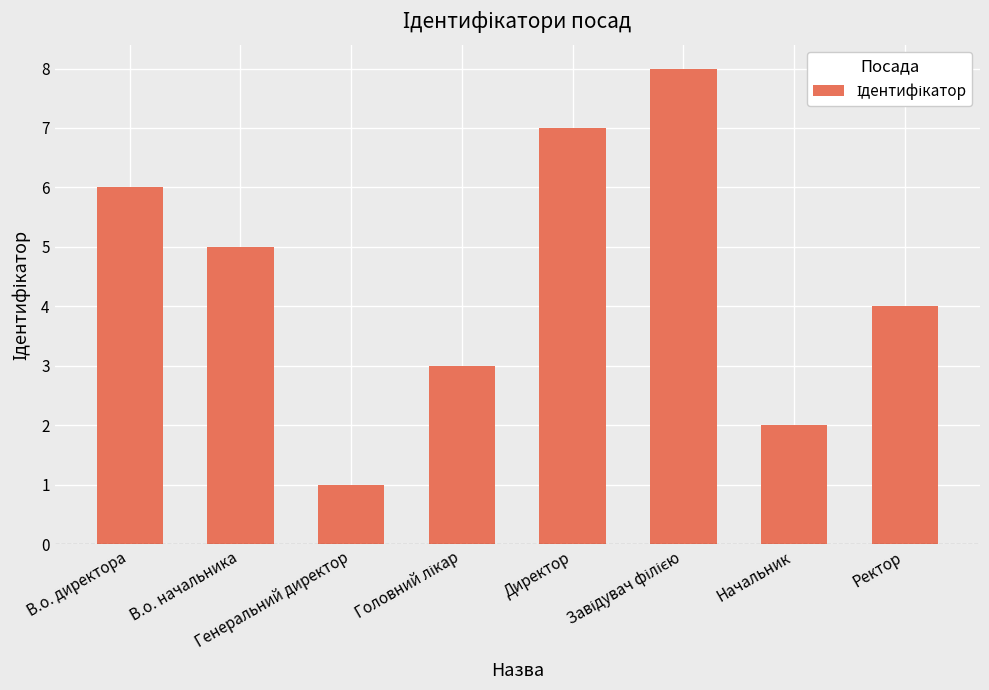

What is the maximum value shown in the chart?

8